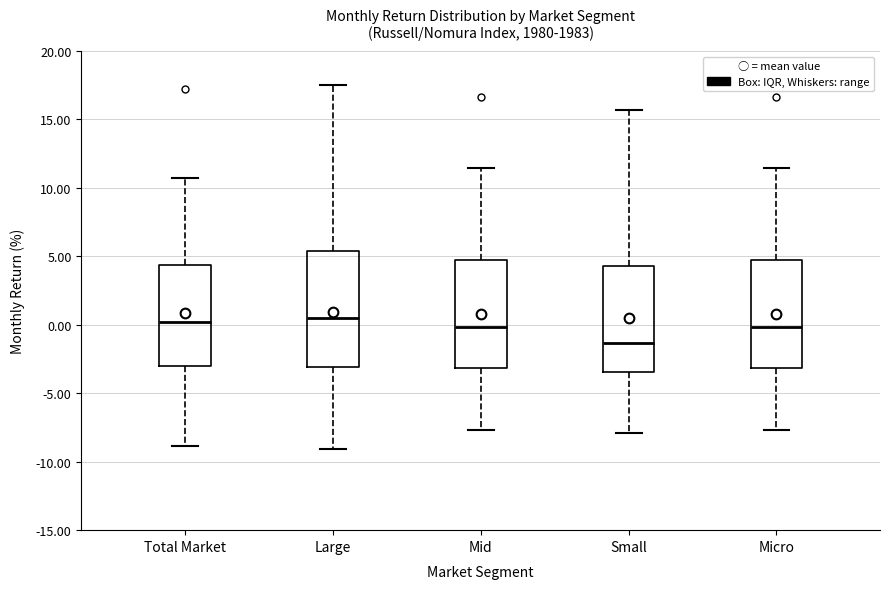

Where does the lower whisker of the box for Small end on the y-axis? The values are not printed on the chart, so give them approximately, as read against the axis.

-8.0